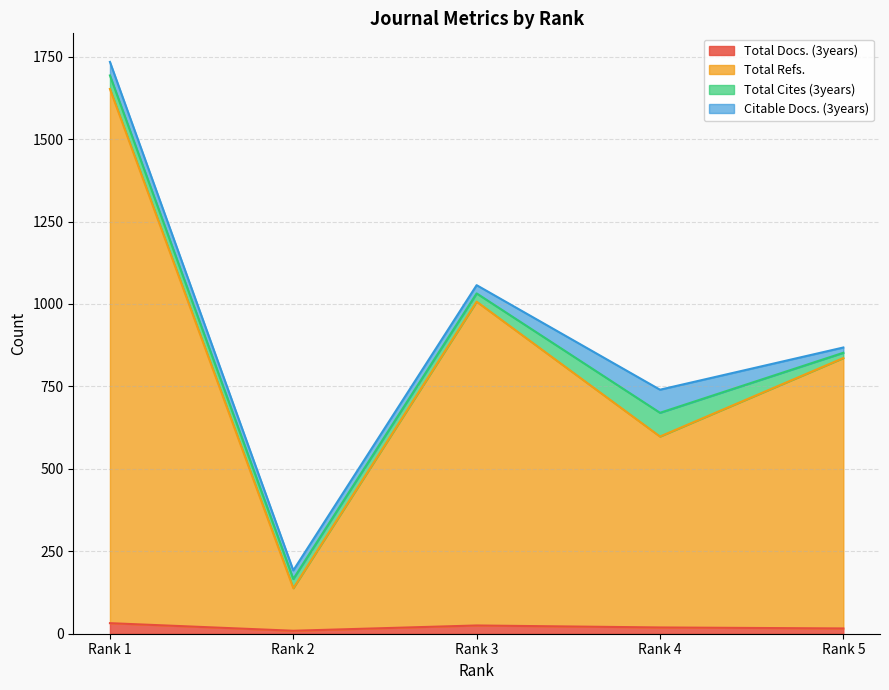

Which category has the lowest value in the Total Refs. series?

Rank 2